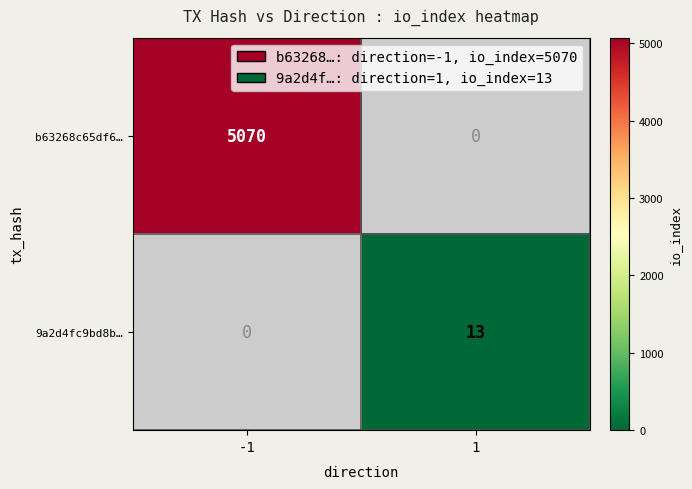

Is it true that b63268c65df6… equals 2701 at -1?

False